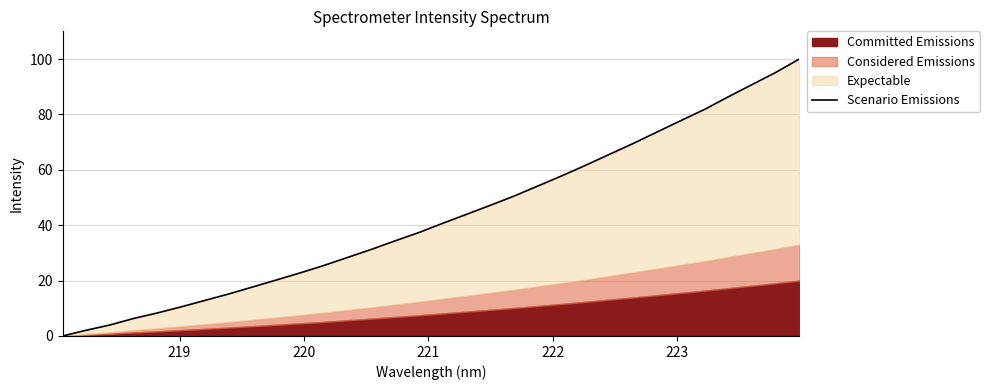

Does the chart have visible grid lines?

Yes